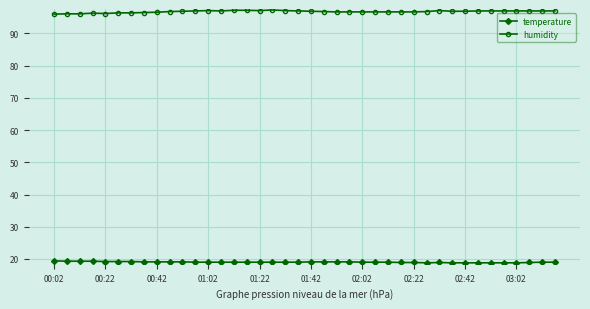

What is the smallest value displayed?

18.8